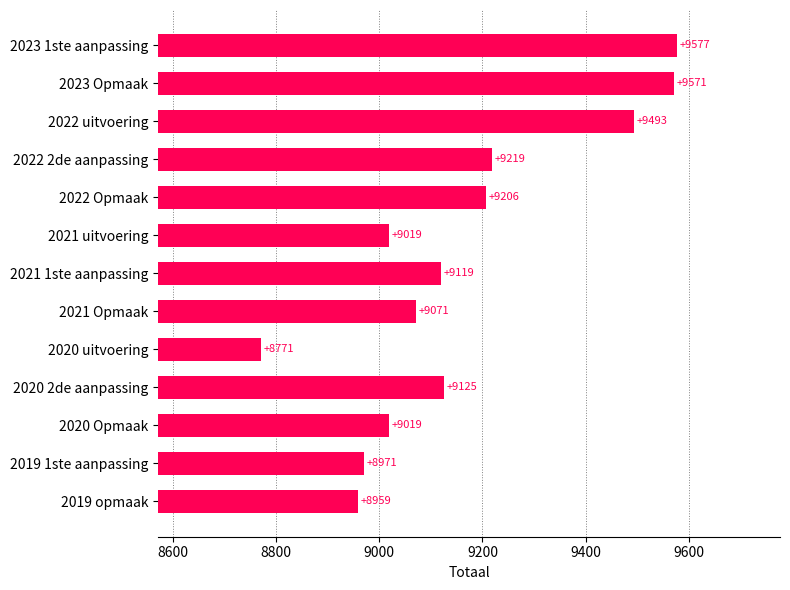

How many bars are there in total?

13